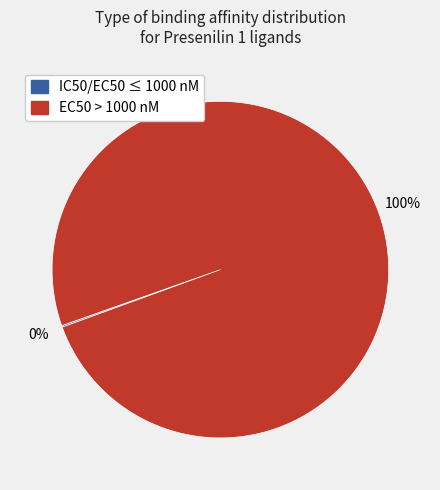

Is there any slice that represents more than half of the pie?

Yes